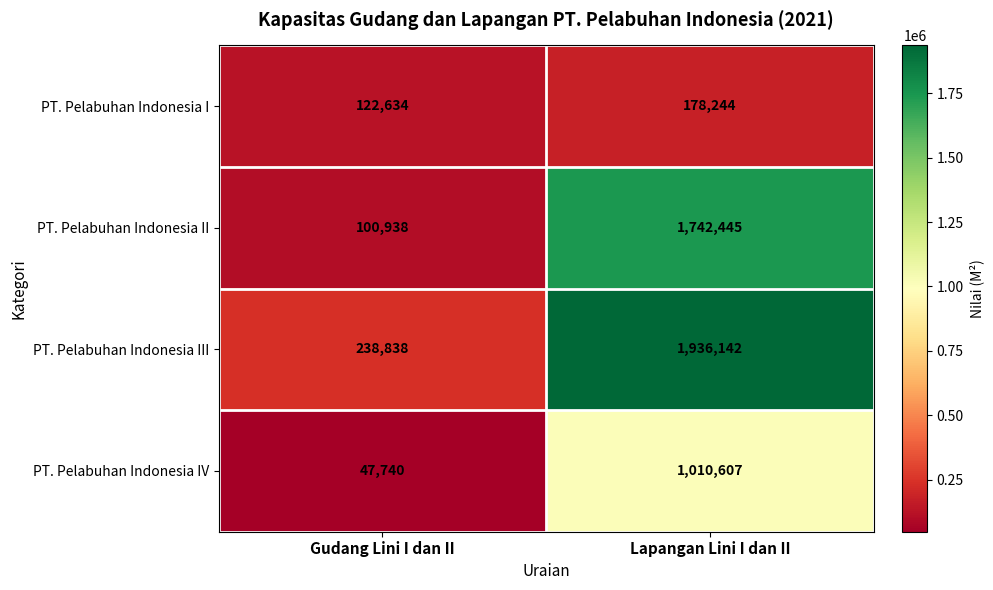

What is the smallest value displayed?

47740